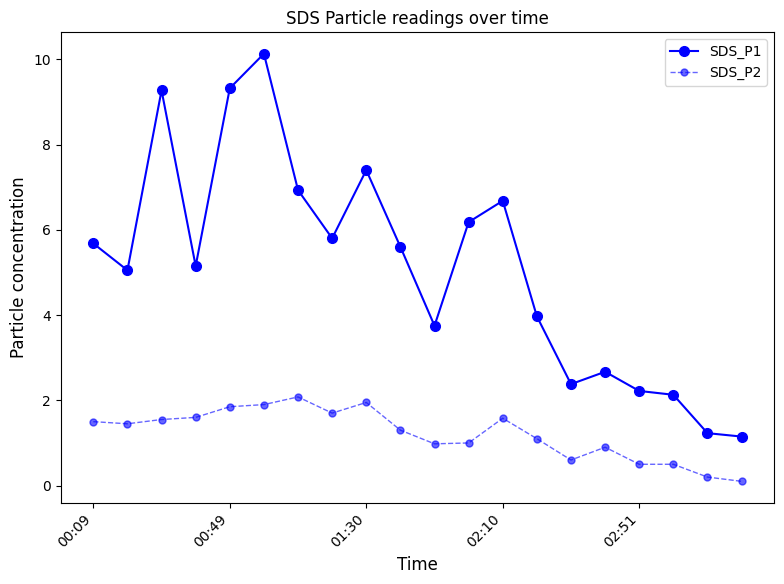

Which series has the widest spread of values?

SDS_P1